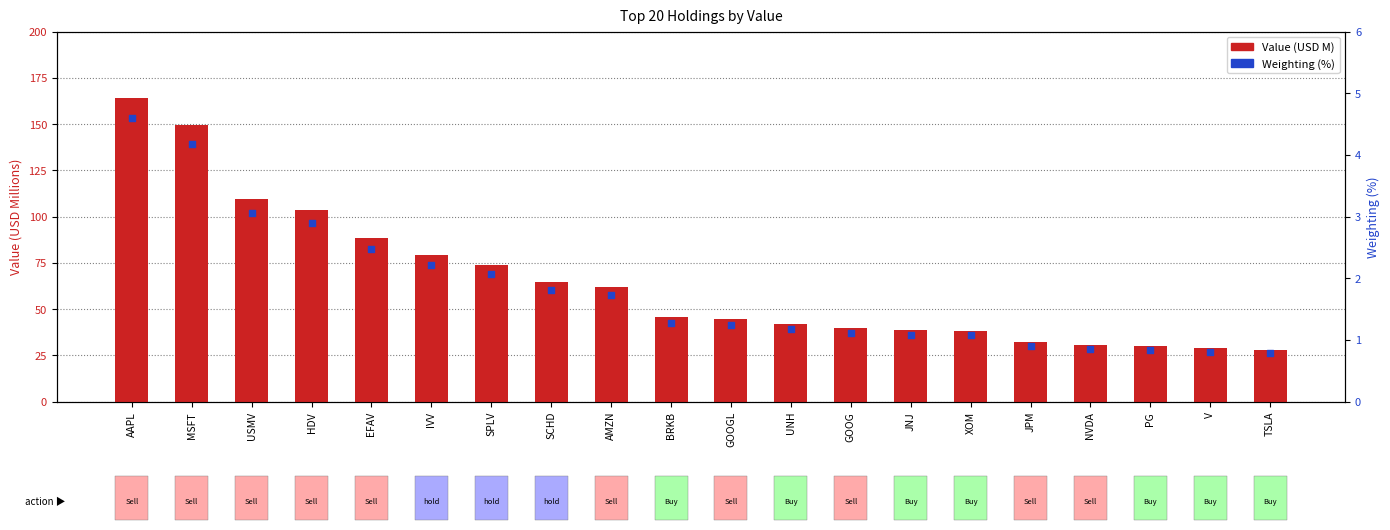

Which series contains the highest Y value?

Value (USD M)